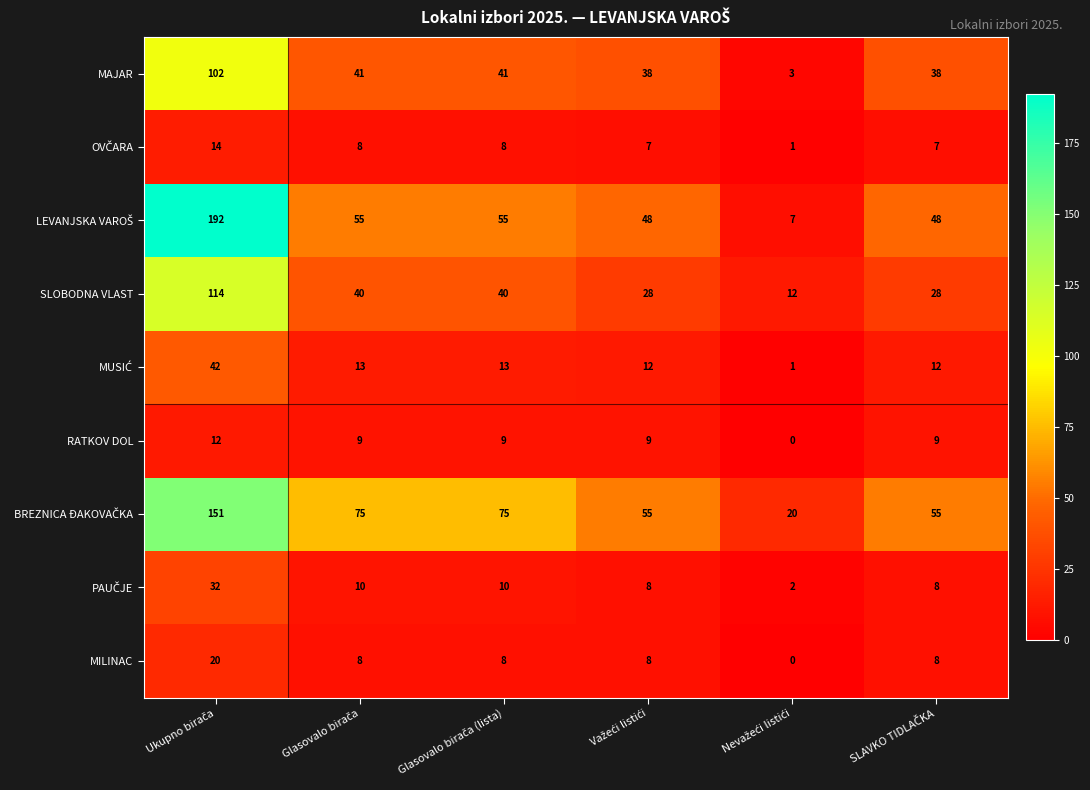

What is the lowest value of the SLOBODNA VLAST series?

12